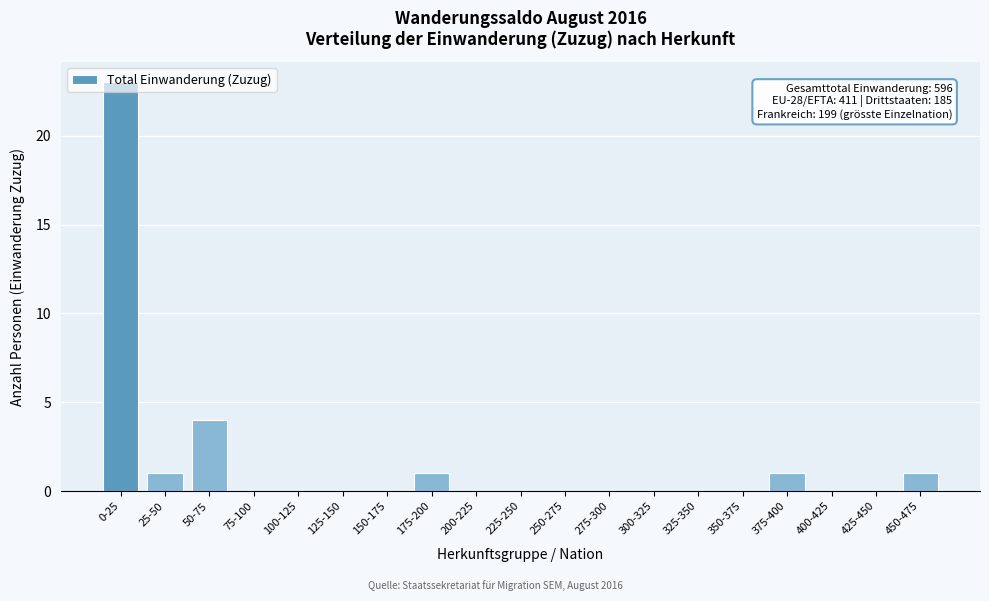

Which category has the highest value across all series?

0-25